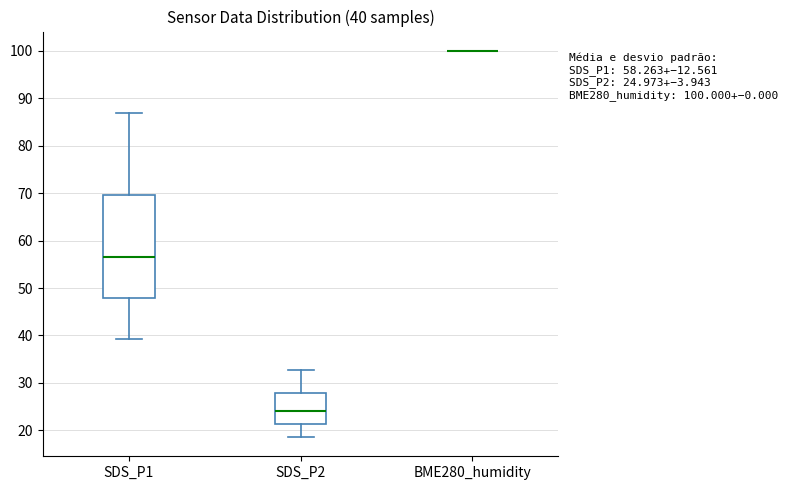

Comparing the boxes themselves (not the whiskers), which one is the tallest?

SDS_P1